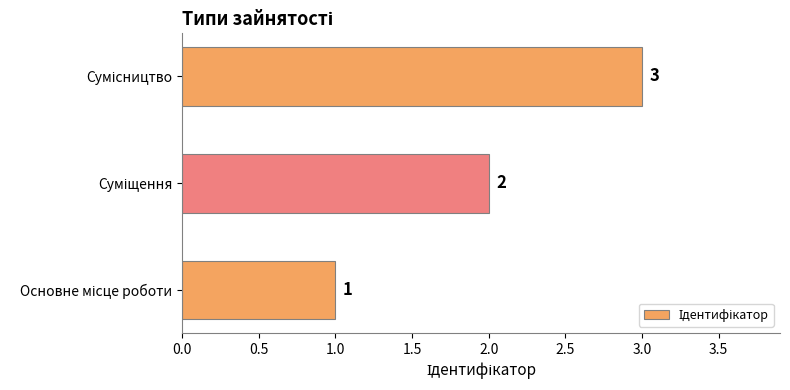

What is the maximum value shown in the chart?

3